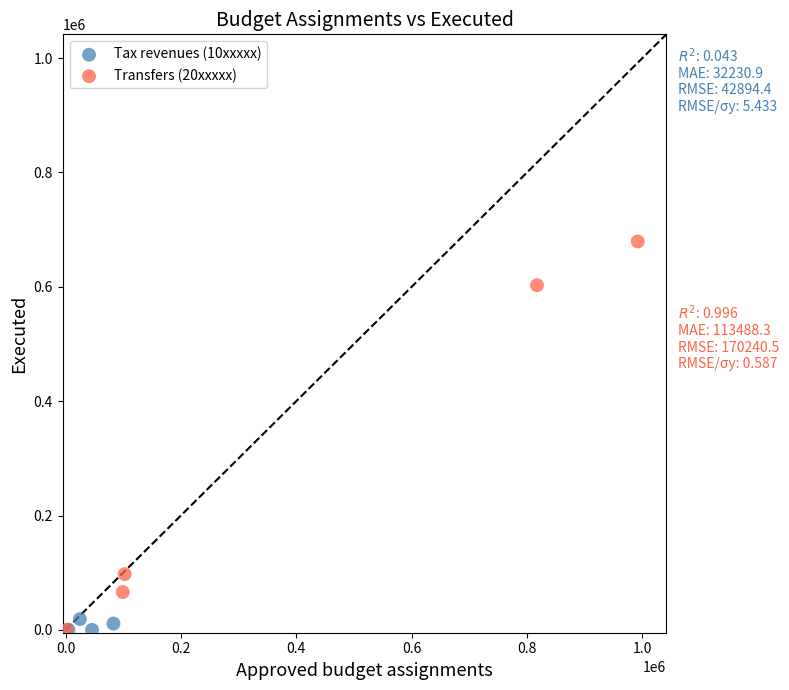

Which series reaches the maximum Y coordinate?

Transfers (20xxxxx)